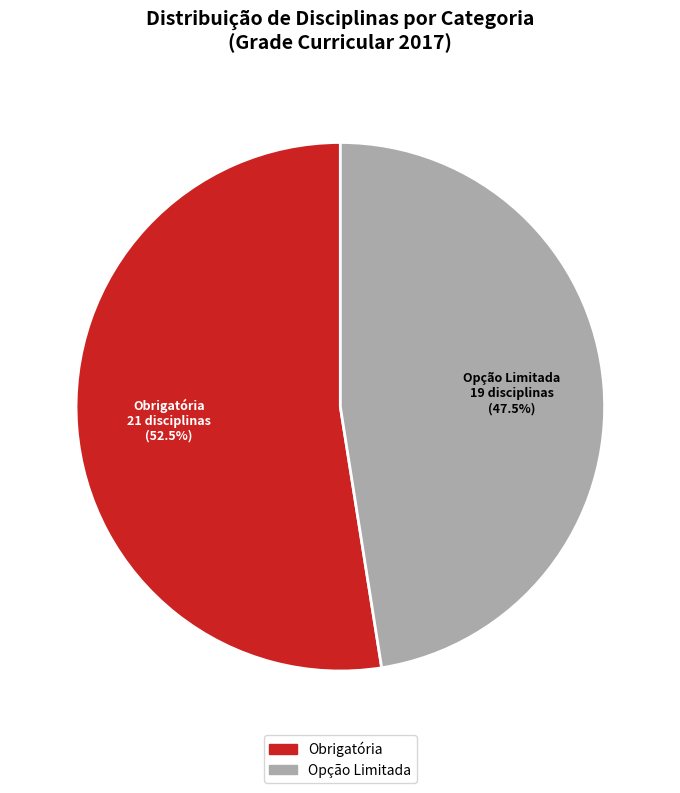

Approximately how many times larger is the value at Opção Limitada compared to Obrigatória?

0.9